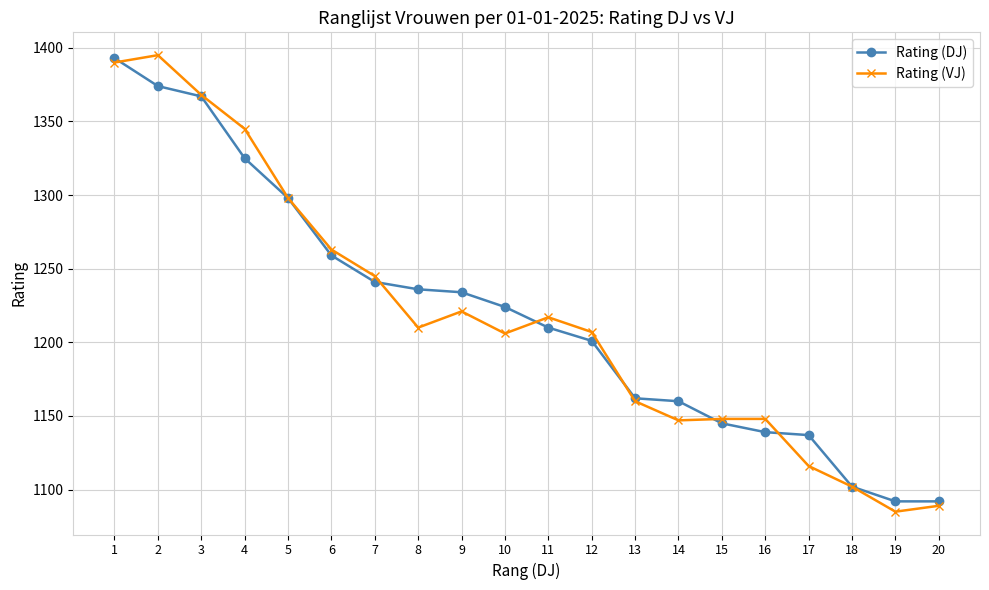

At how many categories does at least one series exceed 1187?

12